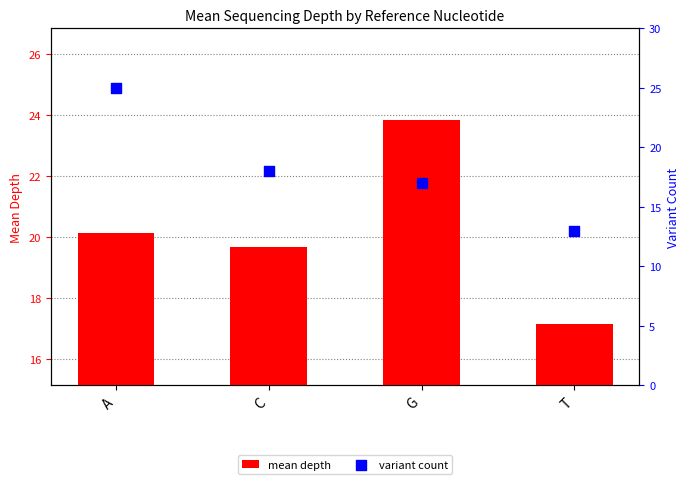

Is the value of mean depth at T greater than the value of variant count at G?

Yes